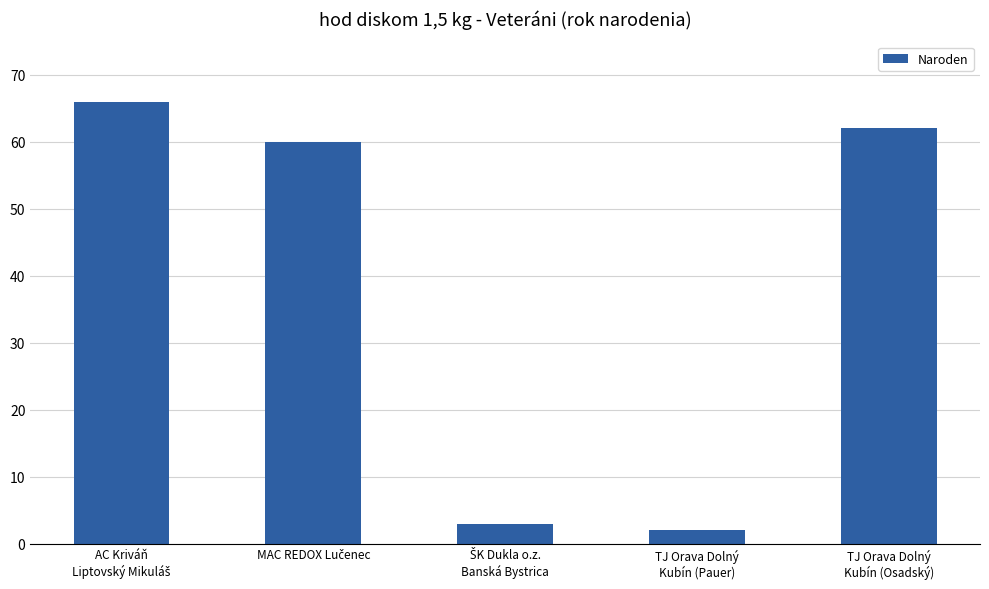

What is the label of the 1st bar from the right?

TJ Orava Dolný
Kubín (Osadský)